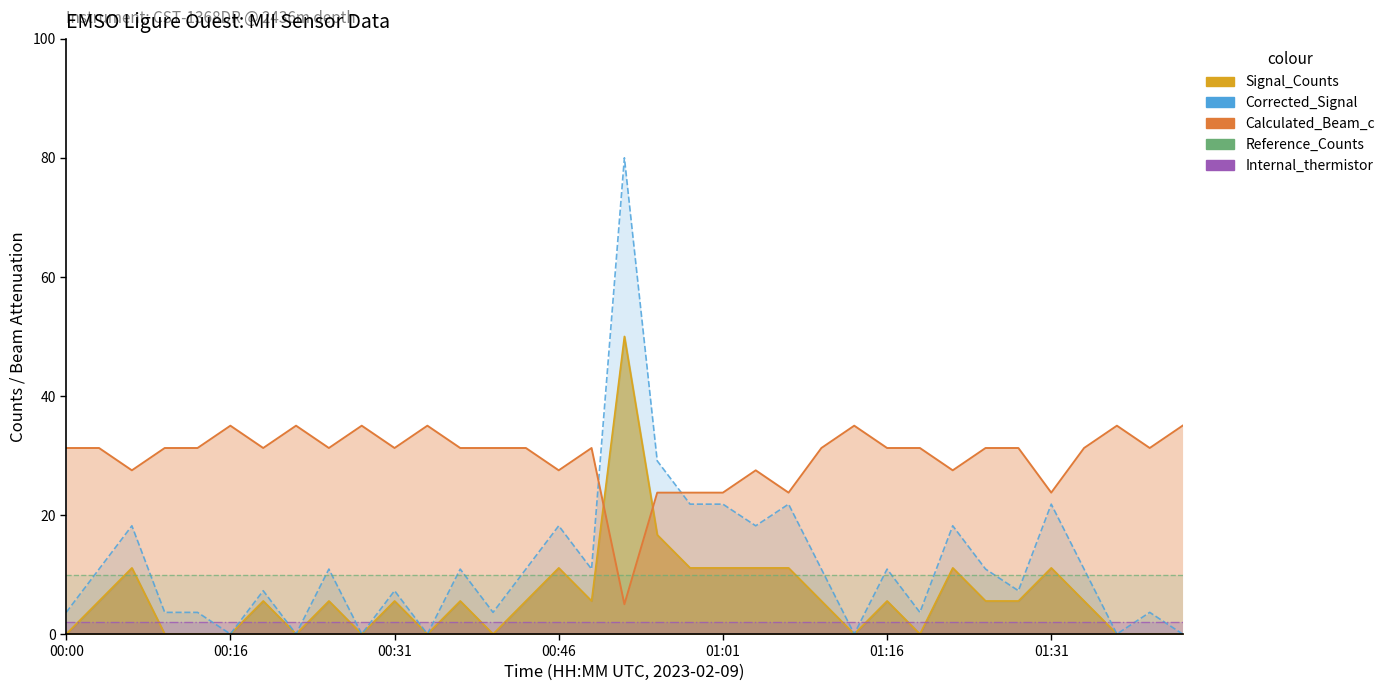

What is the difference between the maximum and minimum values in the Calculated_Beam_c series?

30.0